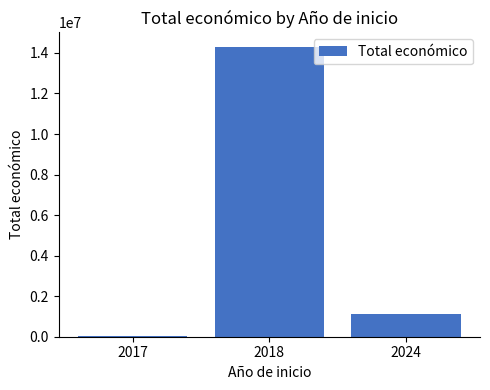

What value does the data have at 2024, to the nearest 50?

1144750